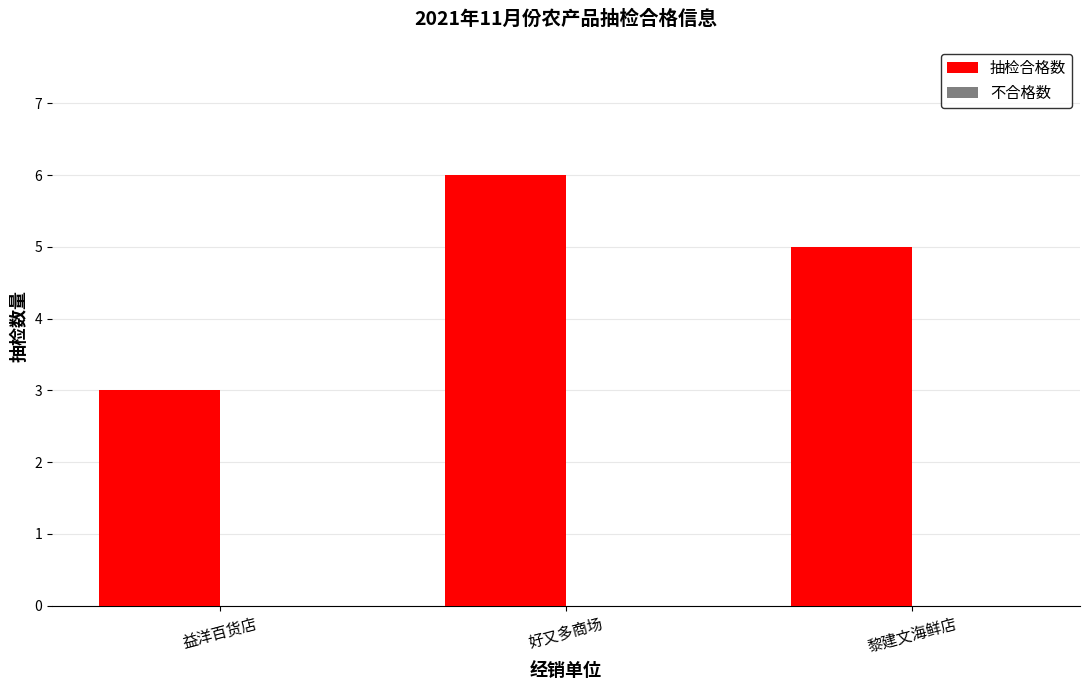

What is the maximum value shown in the chart?

6